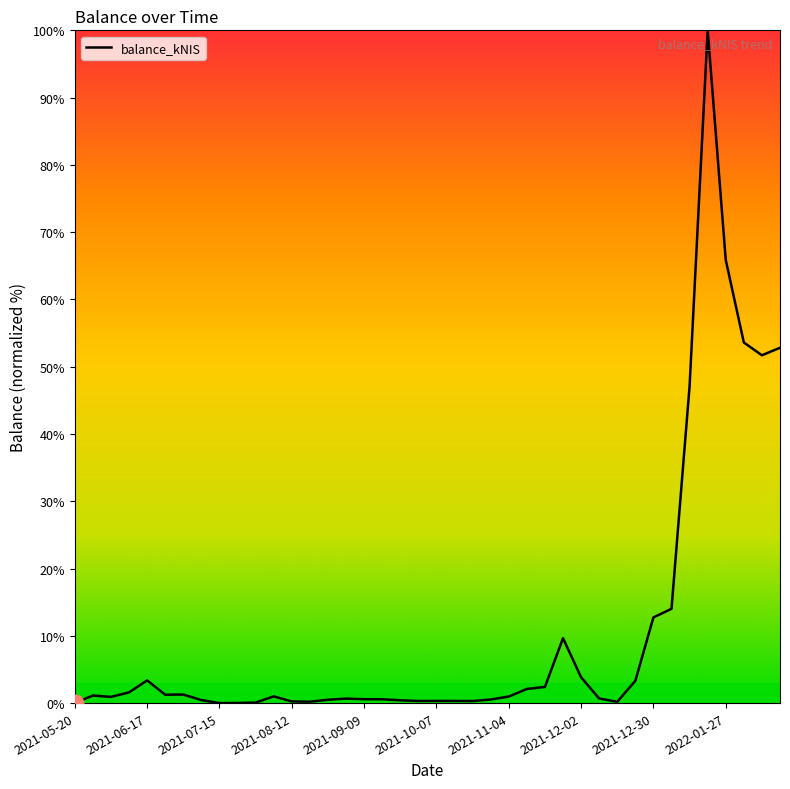

Where is the data nearest to the value 4439?

38